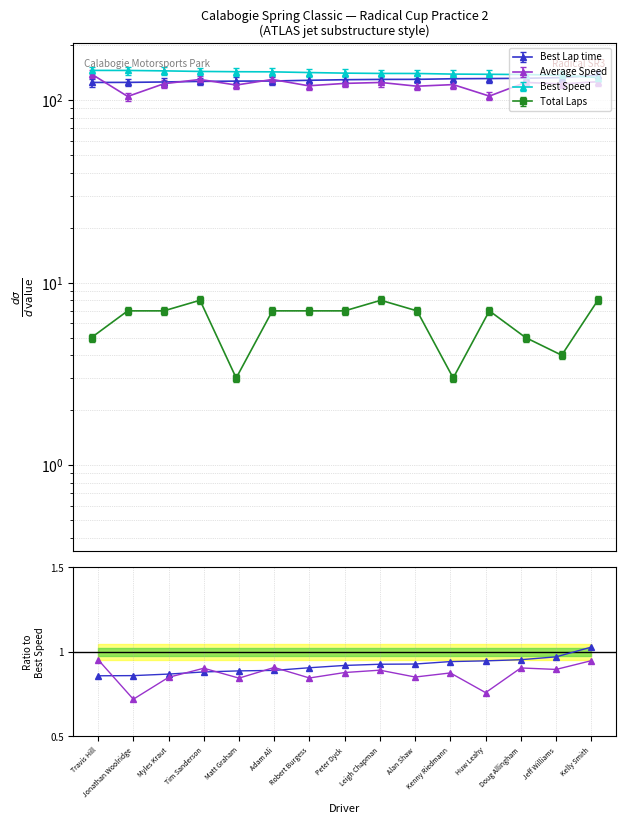

What is the label of the 10th point from the right?

Adam Ali